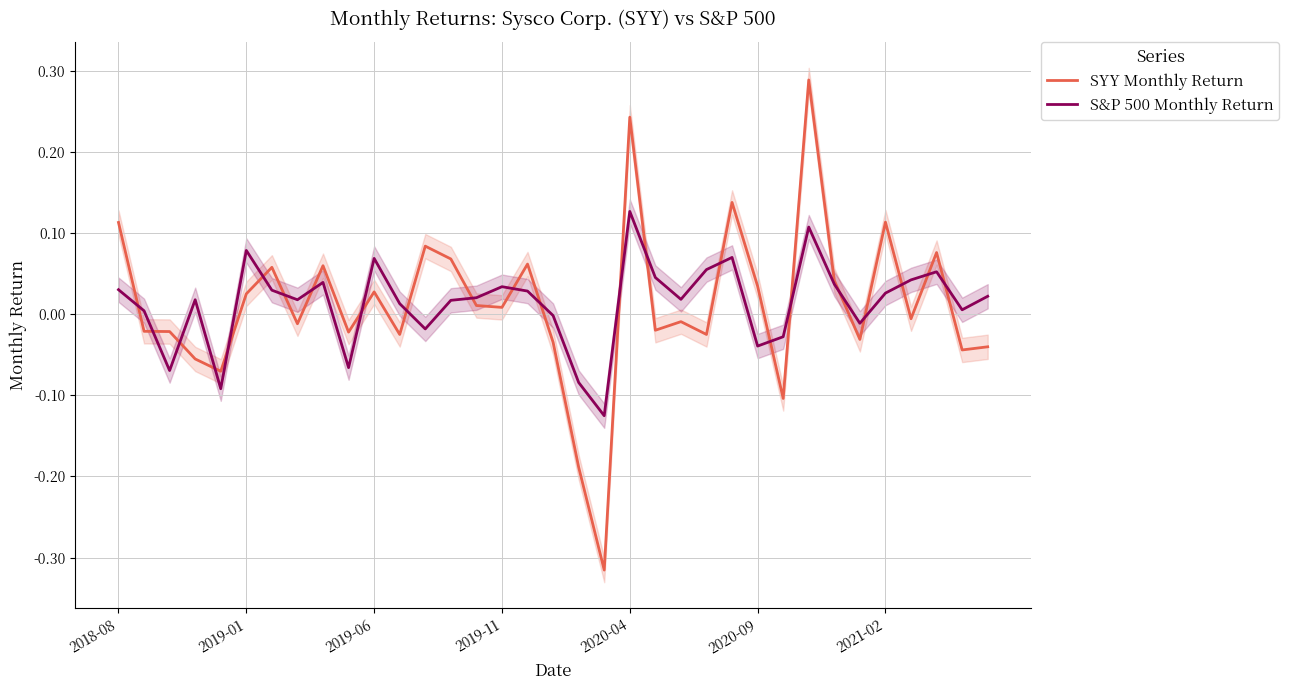

How many values in the SYY Monthly Return series exceed 0?

17